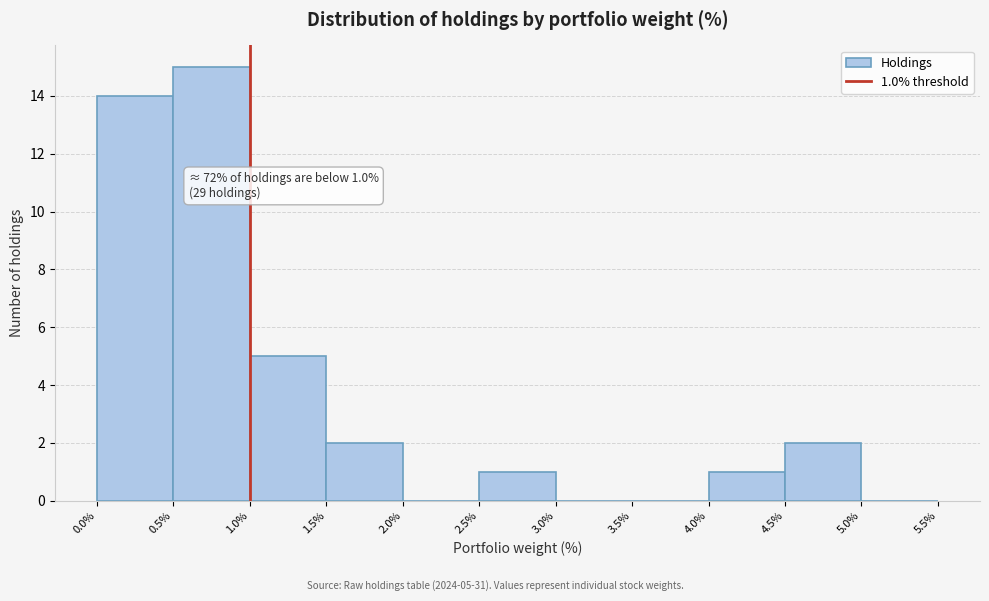

Over which range of the x-axis is the bar tallest?

0.5% to 1.0%